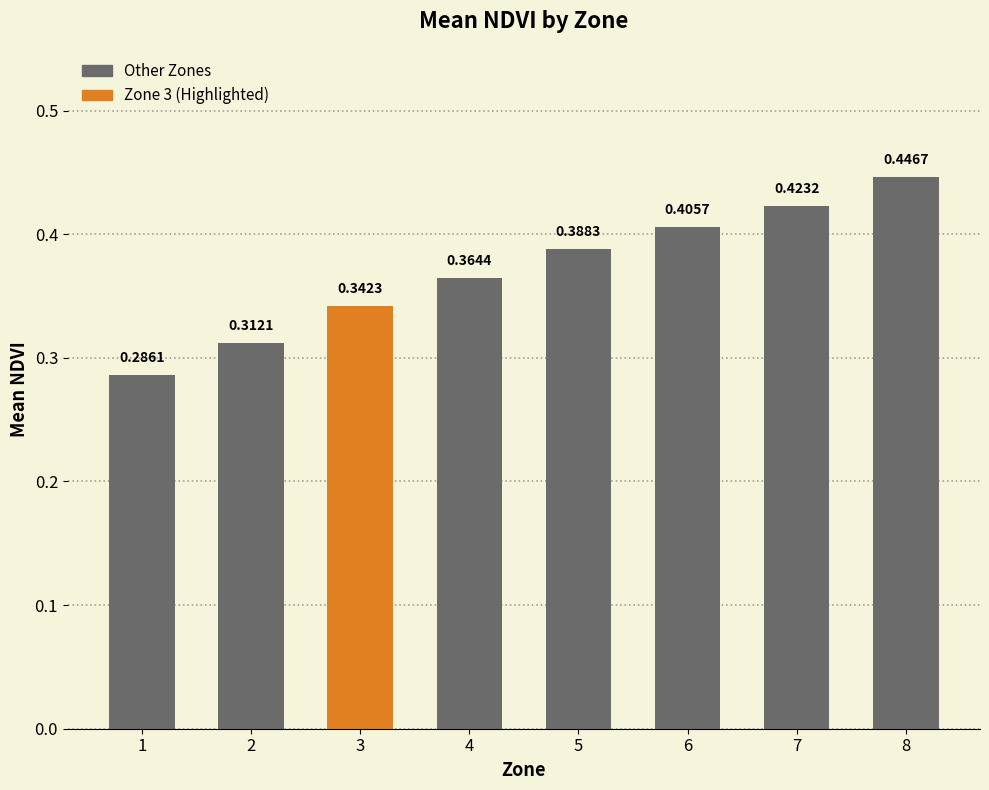

What is the sum of all values?

3.0